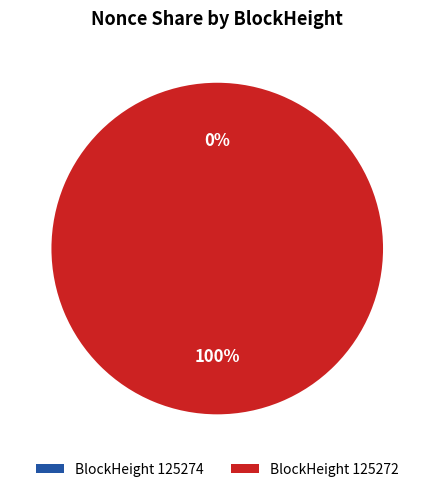

What is the majority slice?

125272